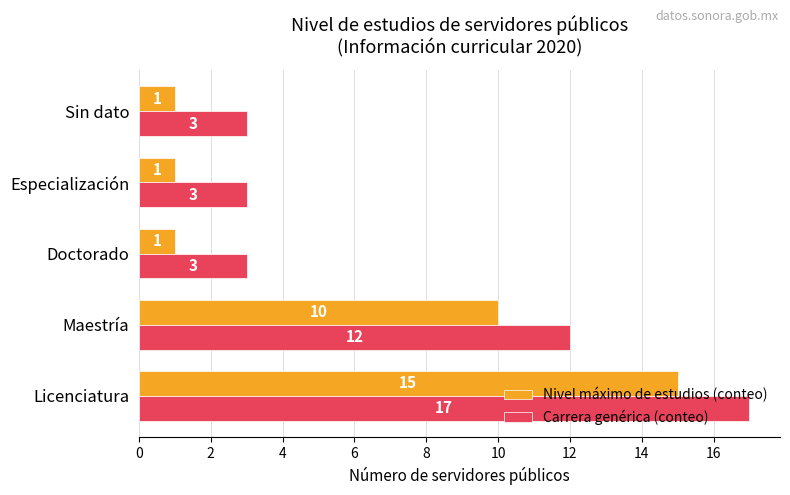

At which label is Carrera genérica (conteo) closest to 10?

Maestría